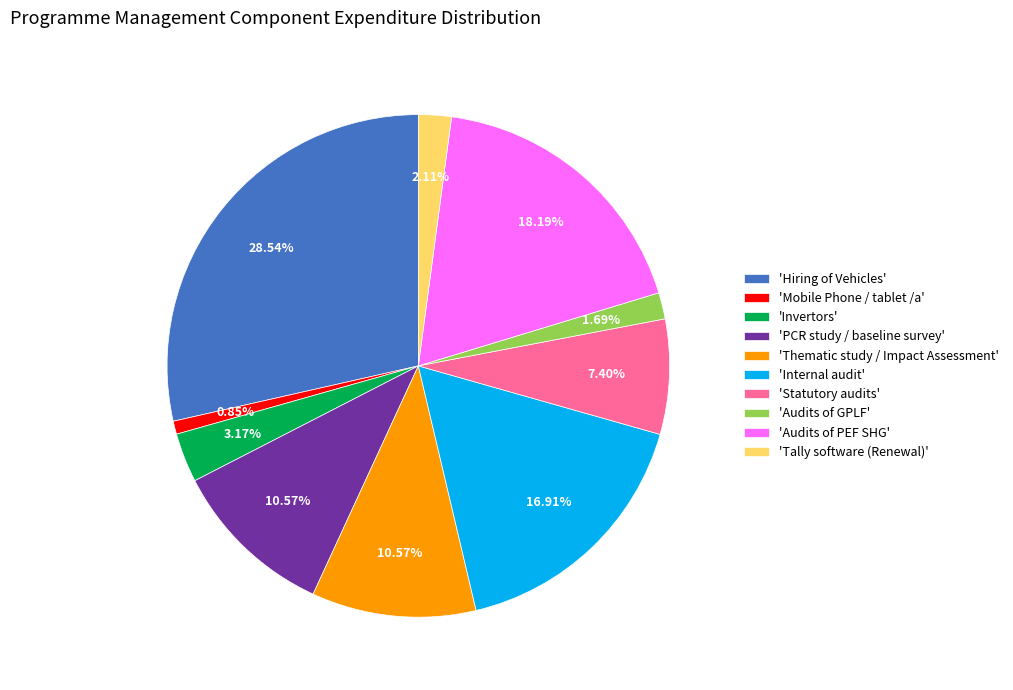

Approximately how many times larger is the value at 'Internal audit' compared to 'Tally software (Renewal)'?

8.0